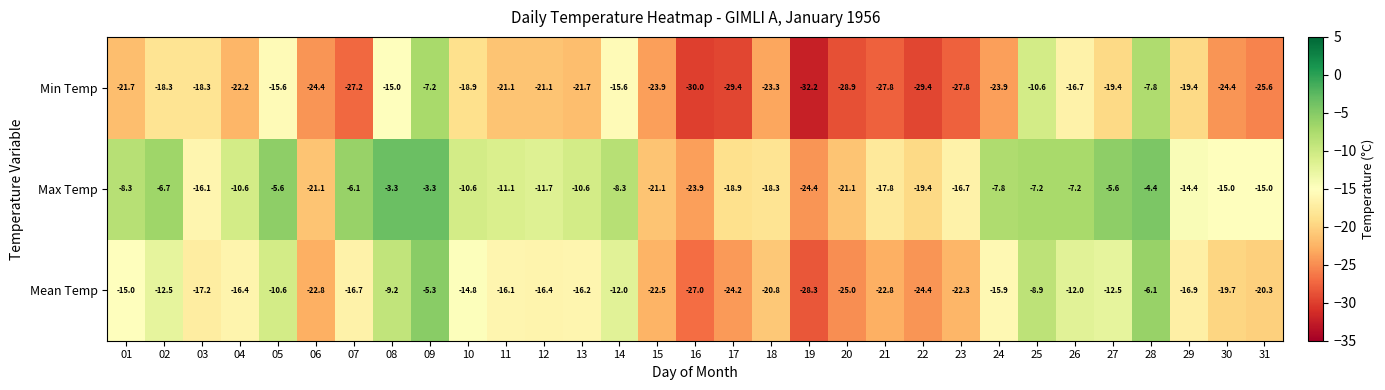

At which category is the sum across all series the highest?

09